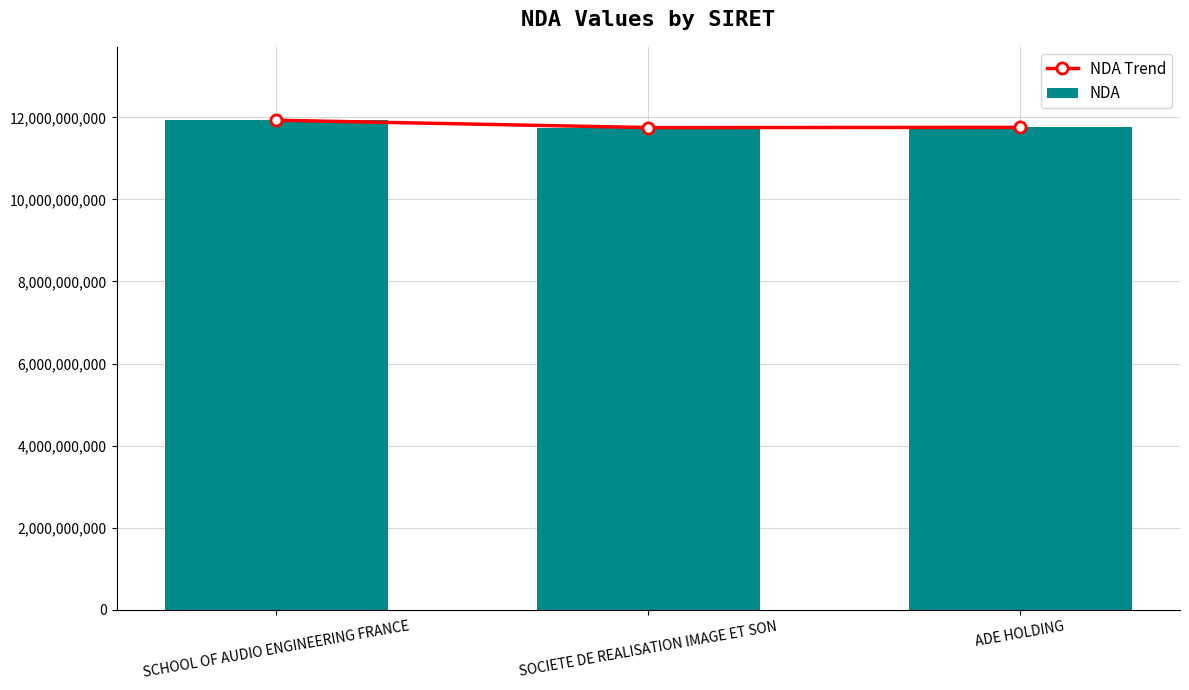

At which label is NDA Trend closest to 11841601084?

ADE HOLDING